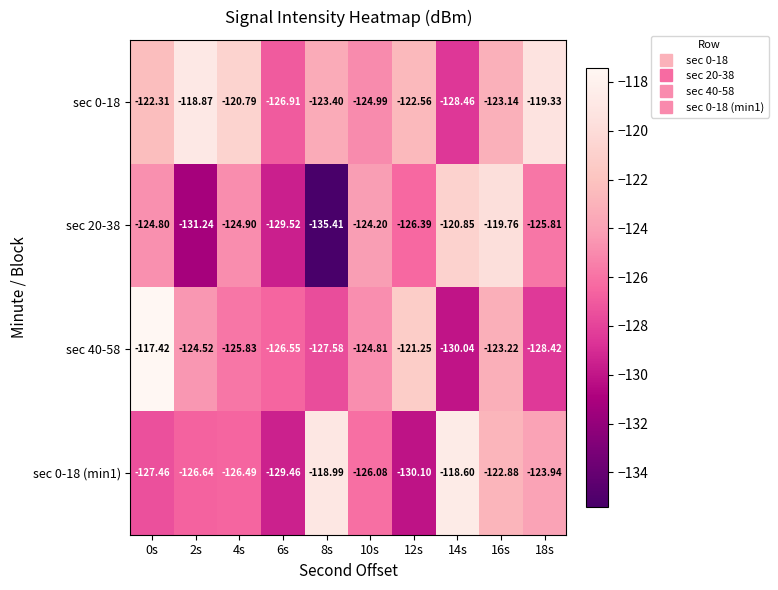

Is the value of sec 0-18 at 6s greater than the value of sec 20-38 at 8s?

Yes